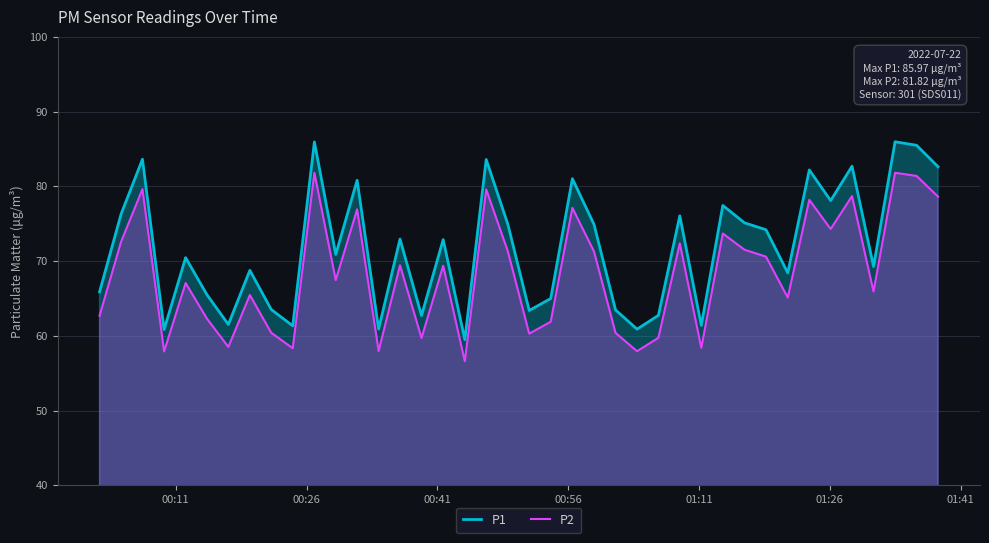

Rank the series by their maximum value, from highest to lowest.

P1, P2